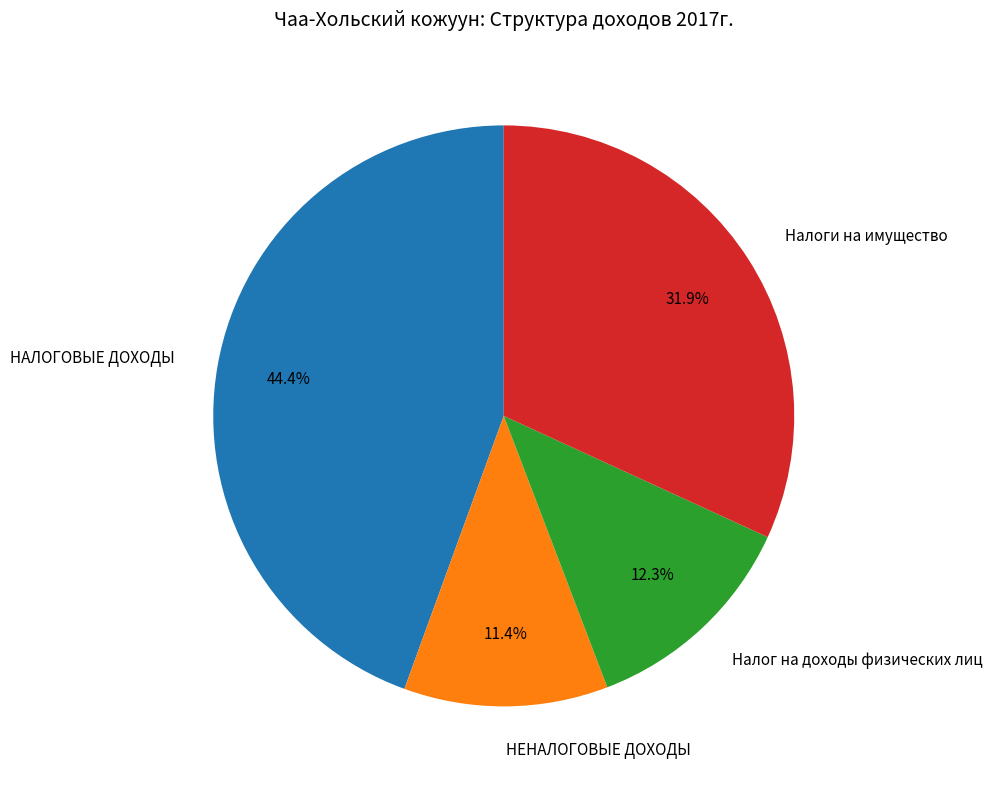

How many segments does this pie chart have?

4